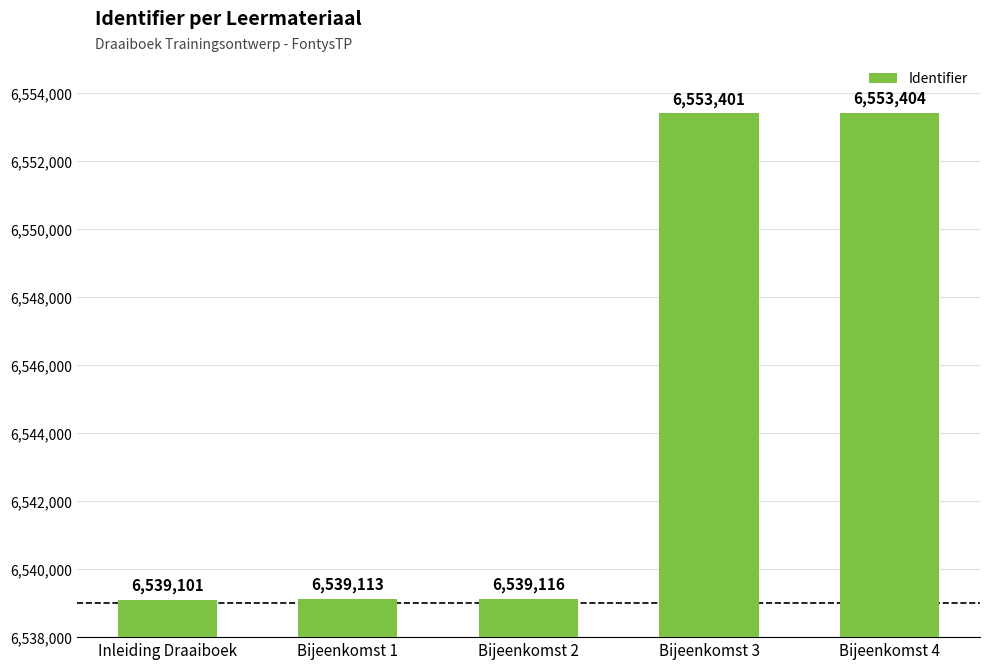

Reading right to left, extract all data points from this chart.

Bijeenkomst 4=6553404	Bijeenkomst 3=6553401	Bijeenkomst 2=6539116	Bijeenkomst 1=6539113	Inleiding Draaiboek=6539101